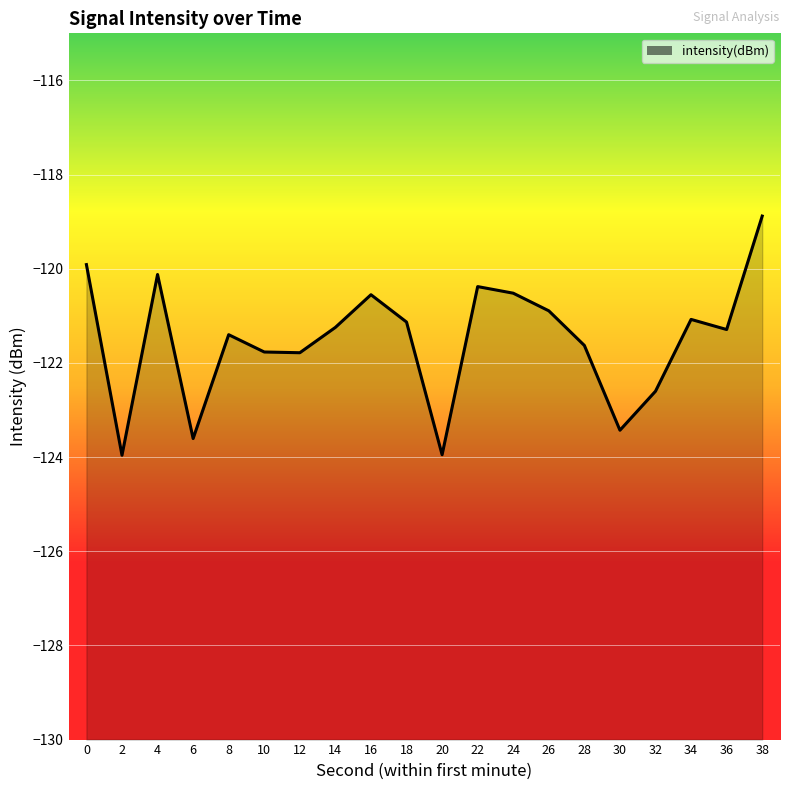

Reading right to left, list all the values displayed in this chart.

38=-118.9	36=-121.3	34=-121.1	32=-122.6	30=-123.4	28=-121.6	26=-120.9	24=-120.5	22=-120.4	20=-124.0	18=-121.1	16=-120.6	14=-121.2	12=-121.8	10=-121.8	8=-121.4	6=-123.6	4=-120.1	2=-124.0	0=-119.9